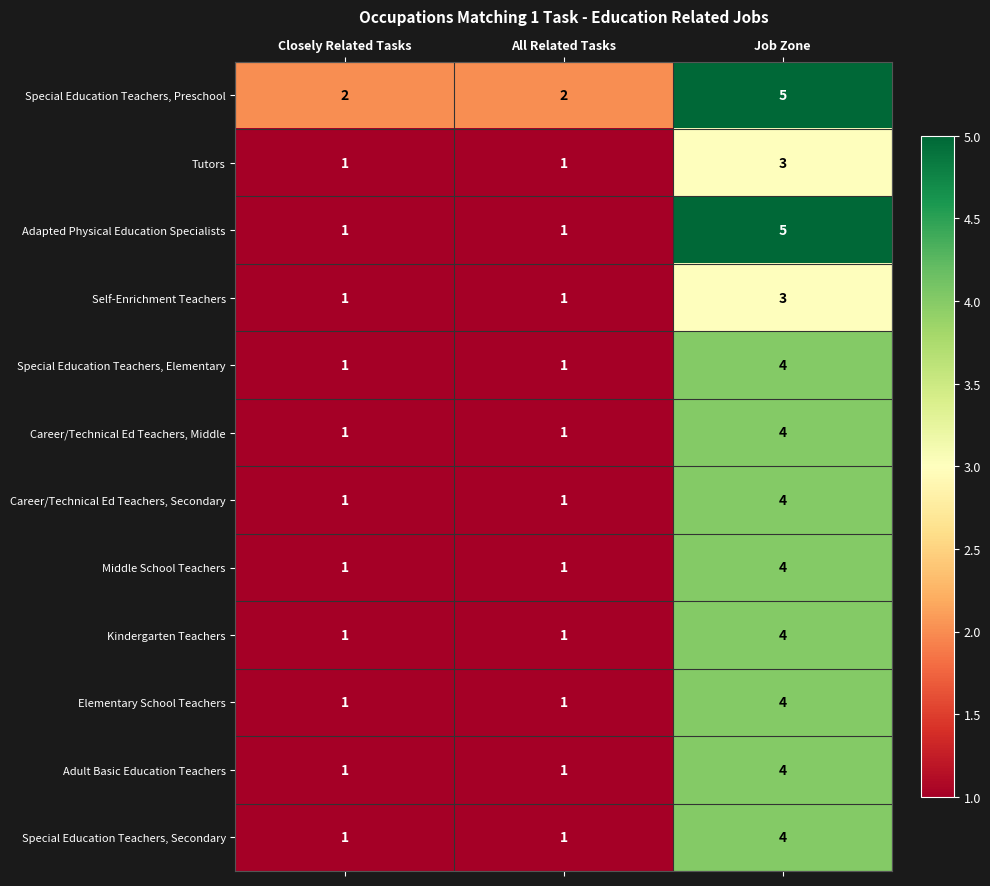

Which category has the highest value across all series?

Job Zone